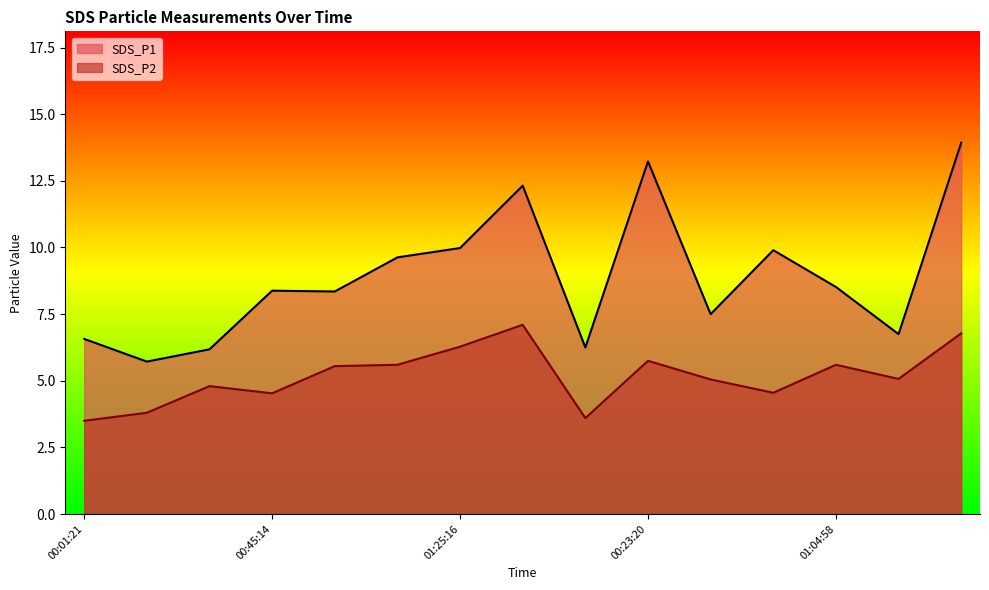

Does the chart have visible grid lines?

No